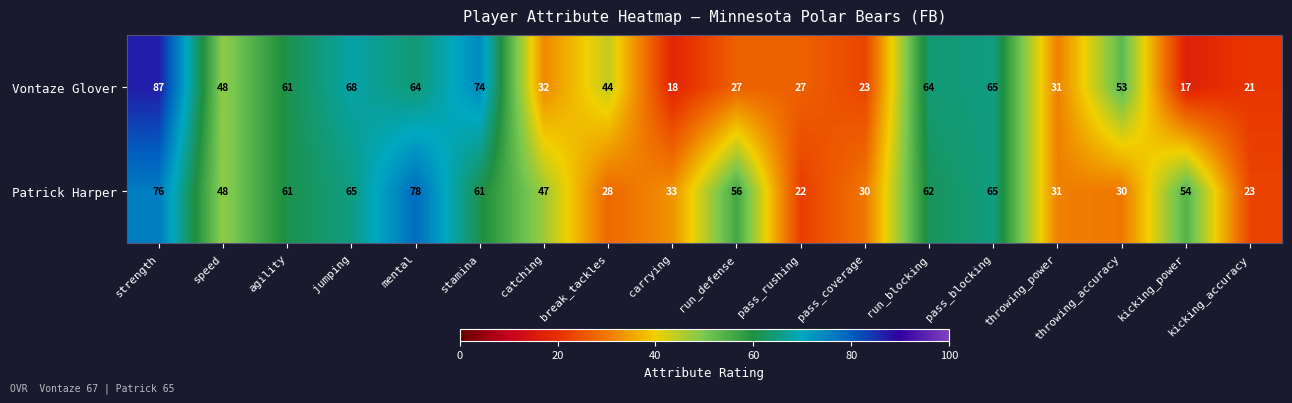

How many distinct data groups are displayed?

2